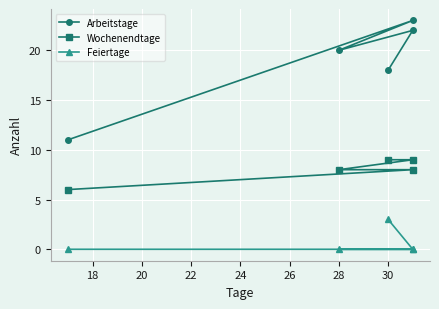

Count the number of data series in this chart.

3